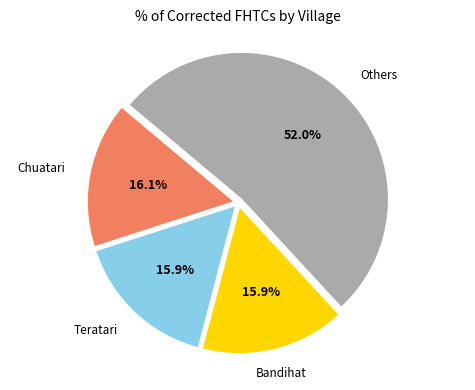

Does any single category account for the majority?

Yes